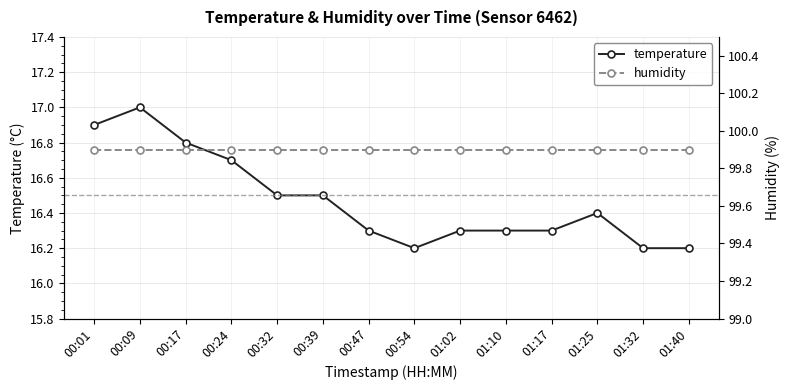

What is the sum of all temperature values?

230.6